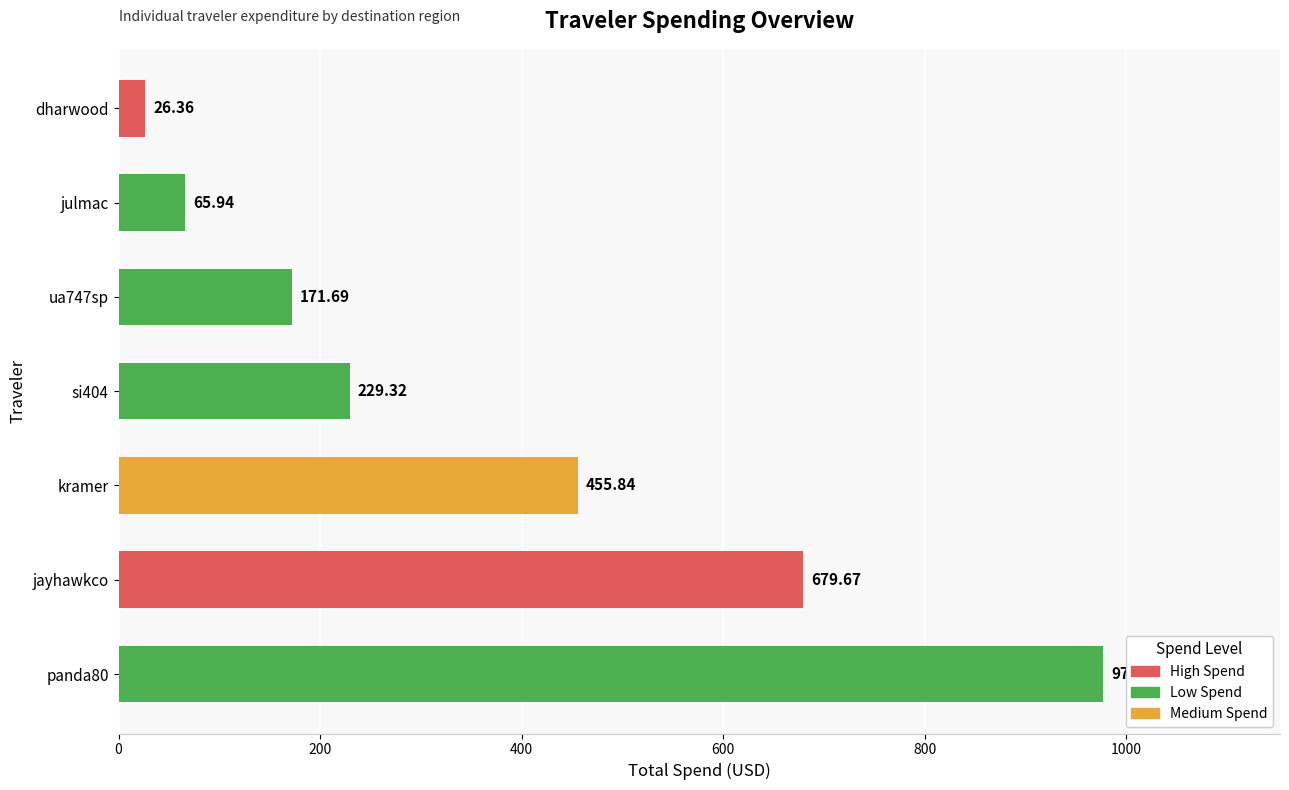

List the labels in order of value, smallest first.

dharwood, julmac, ua747sp, si404, kramer, jayhawkco, panda80